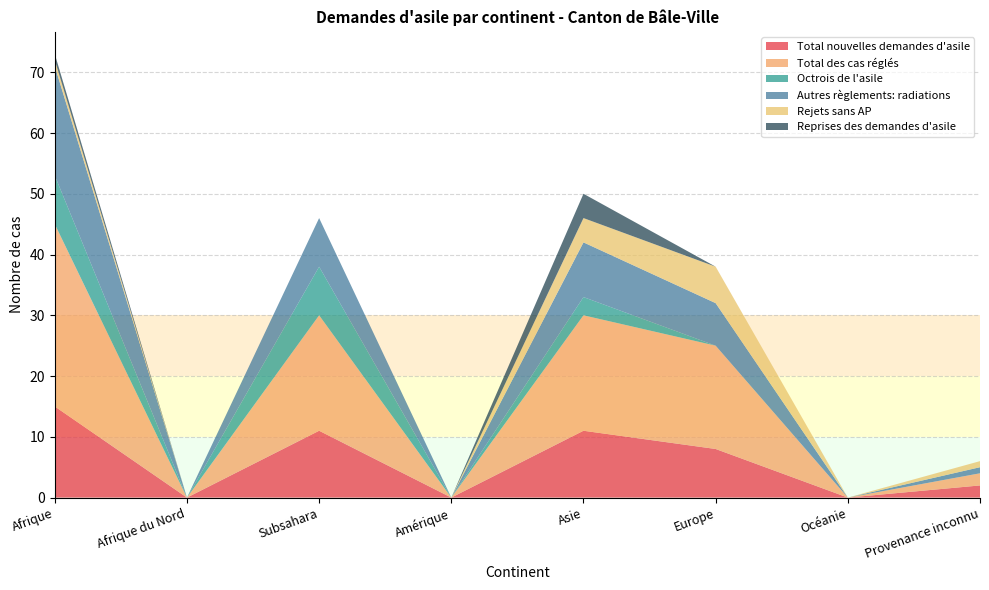

Reading left to right, extract all data points from this chart.

Total nouvelles demandes d'asile: 15	0	11	0	11	8	0	2
Total des cas réglés: 30	0	19	0	19	17	0	2
Octrois de l'asile: 8	0	8	0	3	0	0	0
Autres règlements: radiations: 18	0	8	0	9	7	0	1
Rejets sans AP: 1	0	0	0	4	6	0	1
Reprises des demandes d'asile: 1	0	0	0	4	0	0	0